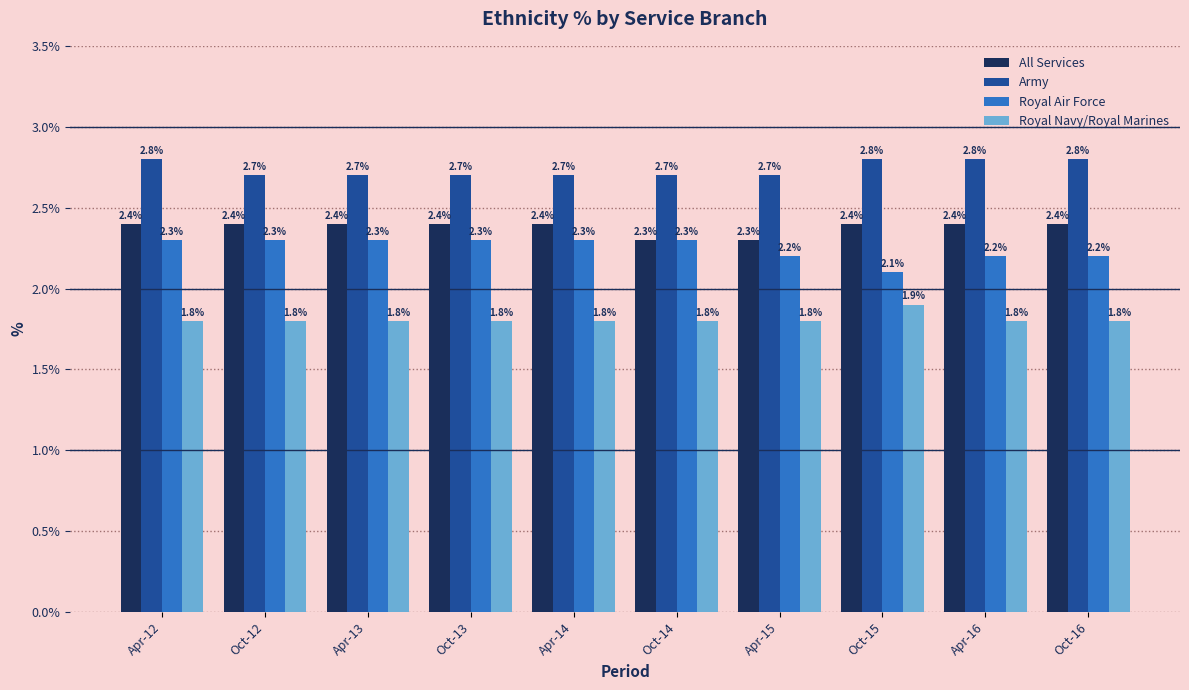

Count the Army values in the range 2 to 3.

10